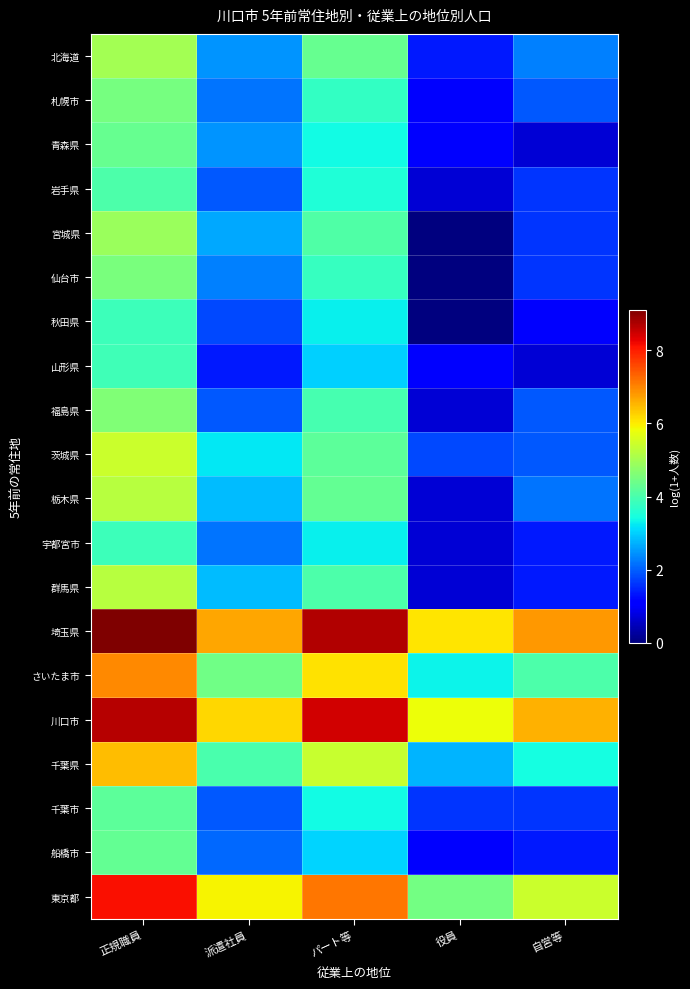

At how many categories does at least one series exceed 3?

5